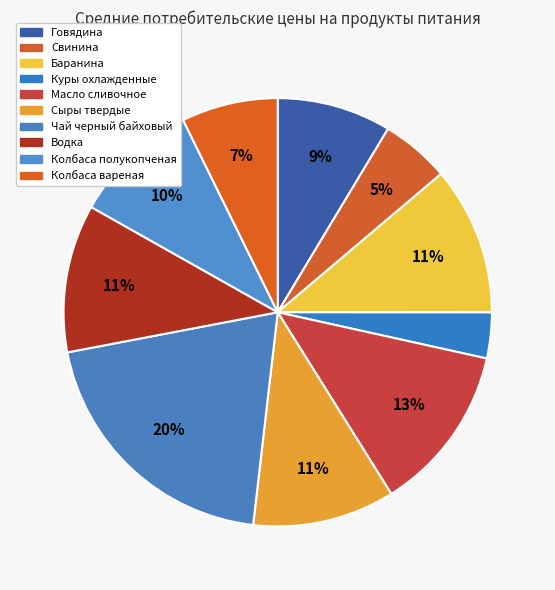

To the nearest percent, what is the difference between the Куры охлажденные and Масло сливочное slice percentages?

9%